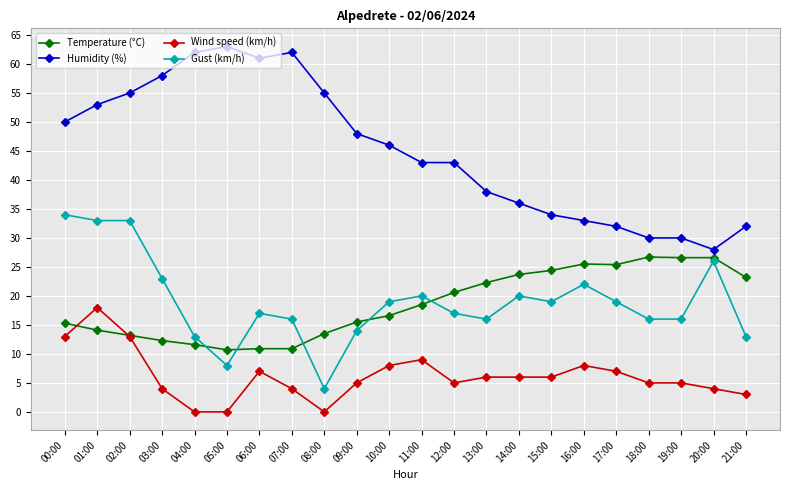

What is the difference between the maximum and minimum values in the Temperature (°C) series?

16.0